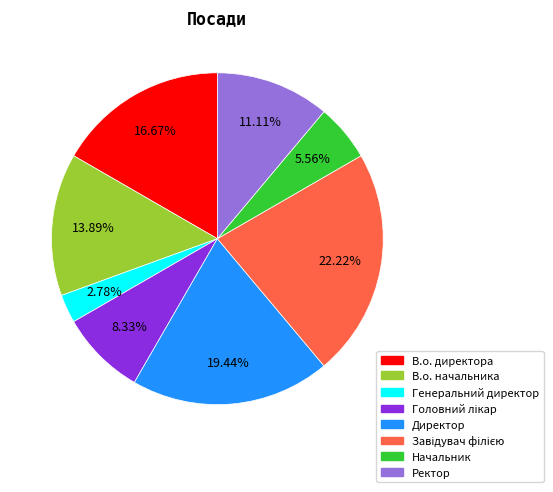

Is there any slice that represents more than half of the pie?

No